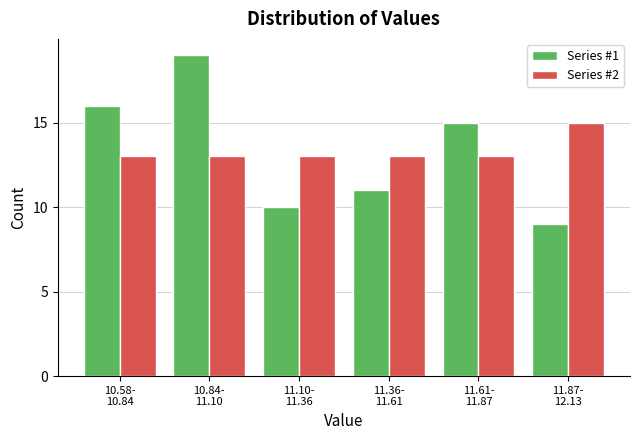

Reading left to right, list all the values displayed in this chart.

Series #1: 16	19	10	11	15	9
Series #2: 13	13	13	13	13	15